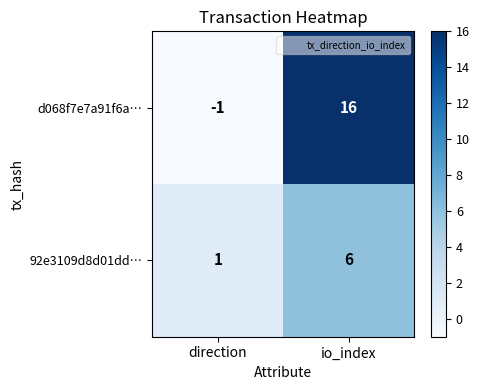

Which series has the largest total across all categories?

d068f7e7a91f6a…